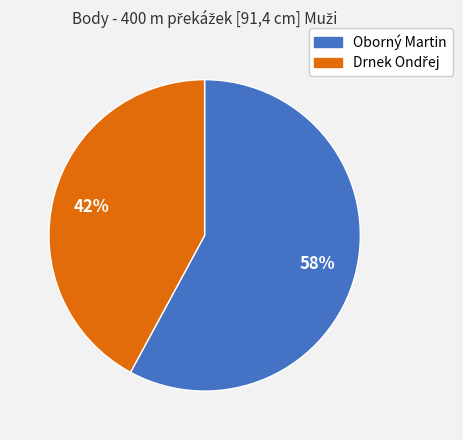

Is Oborný Martin the majority of the pie?

Yes